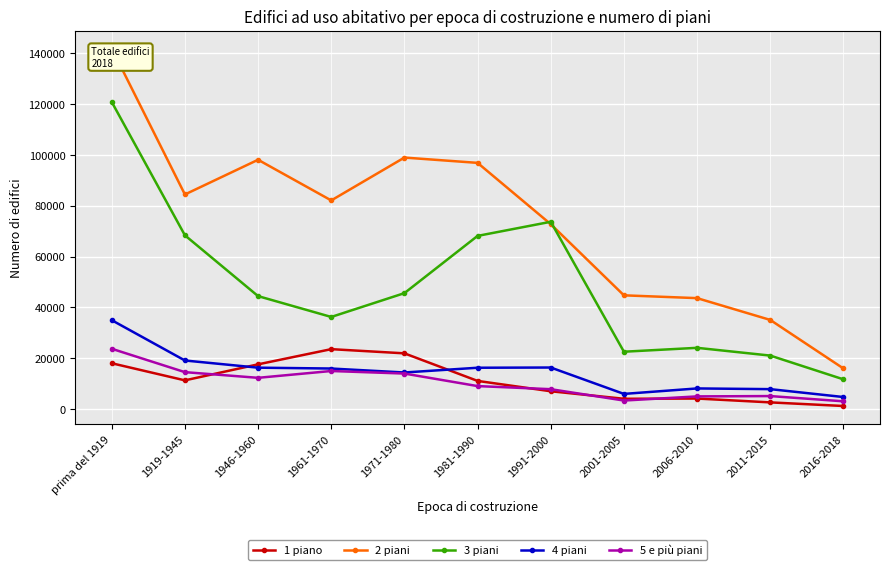

What are all the series names shown in the legend?

1 piano, 2 piani, 3 piani, 4 piani, 5 e più piani